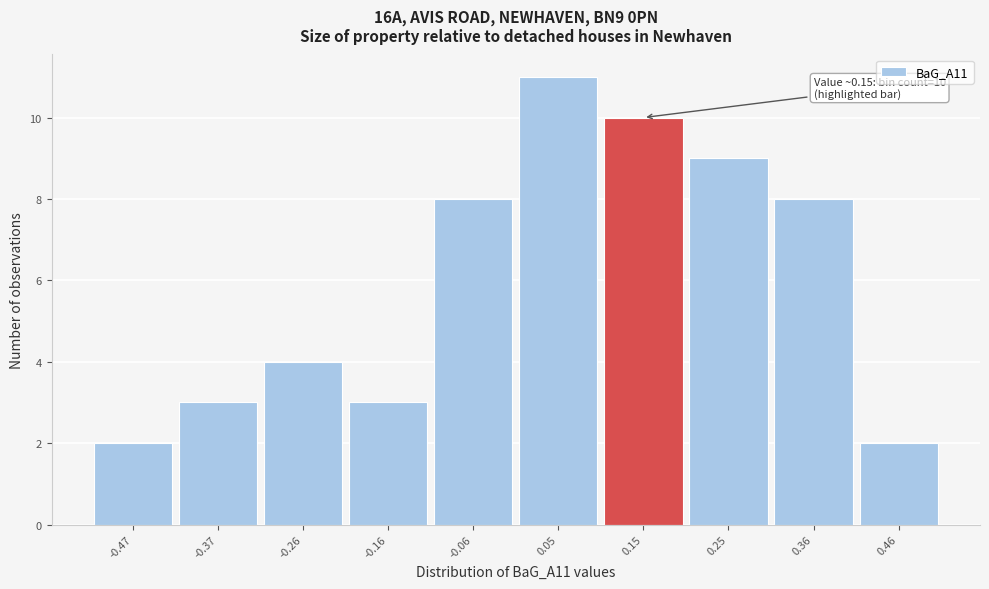

Over which range of the x-axis is the bar tallest?

0.00 to 0.10